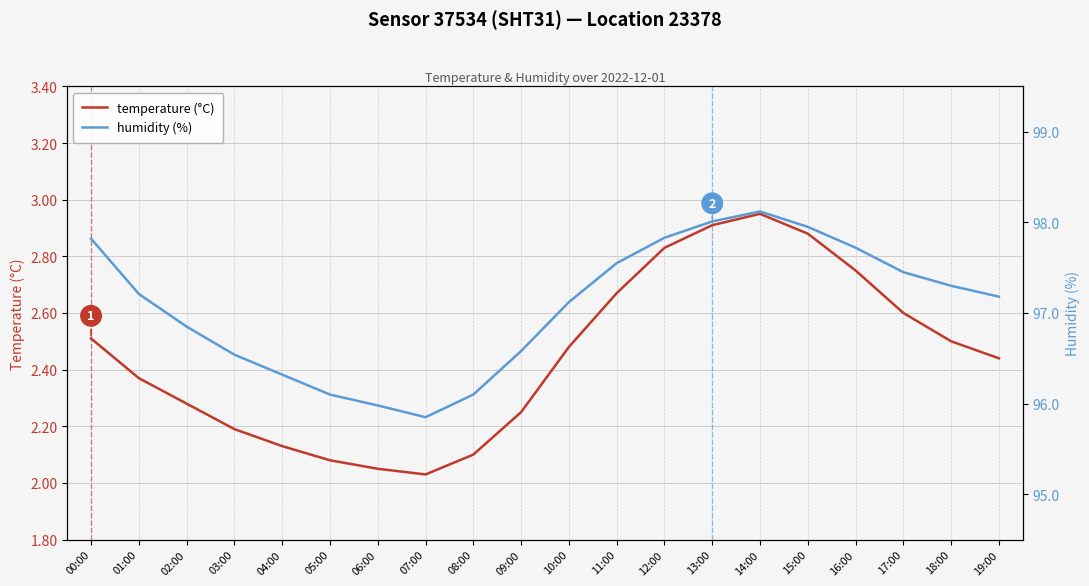

What is the sum of all temperature (°C) values?

49.0